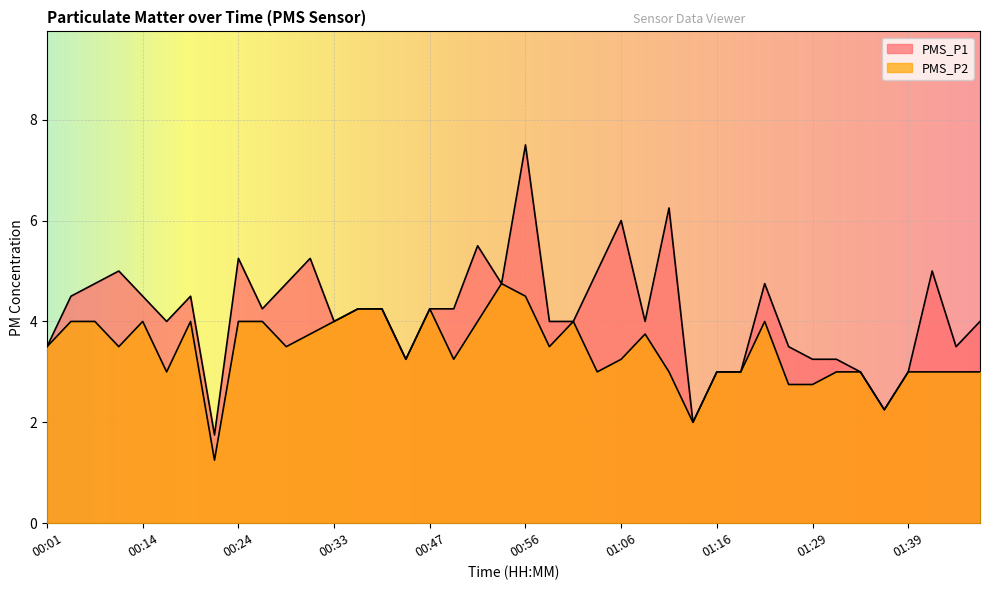

How many values in the PMS_P2 series exceed 3?

24